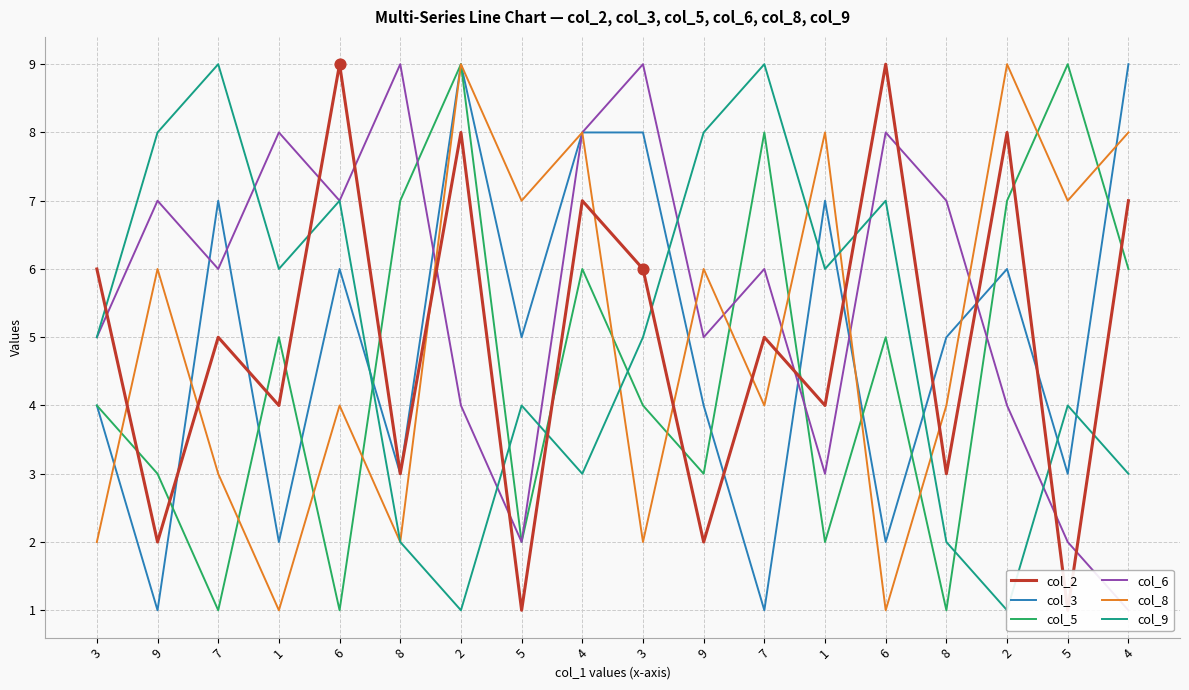

What are all the series names shown in the legend?

col_2, col_3, col_5, col_6, col_8, col_9